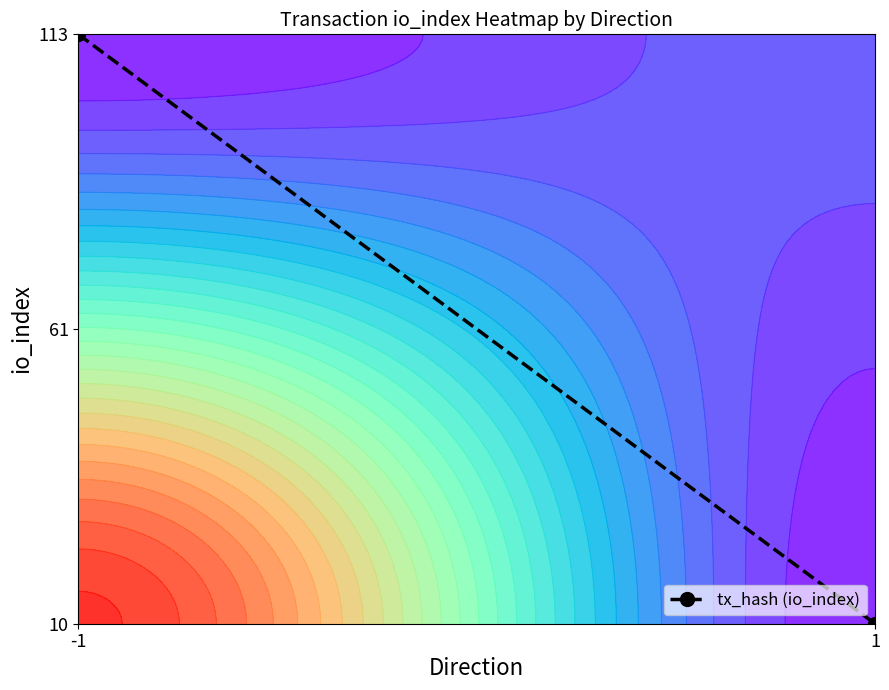

Is it true that the value at -1 is 2?

False